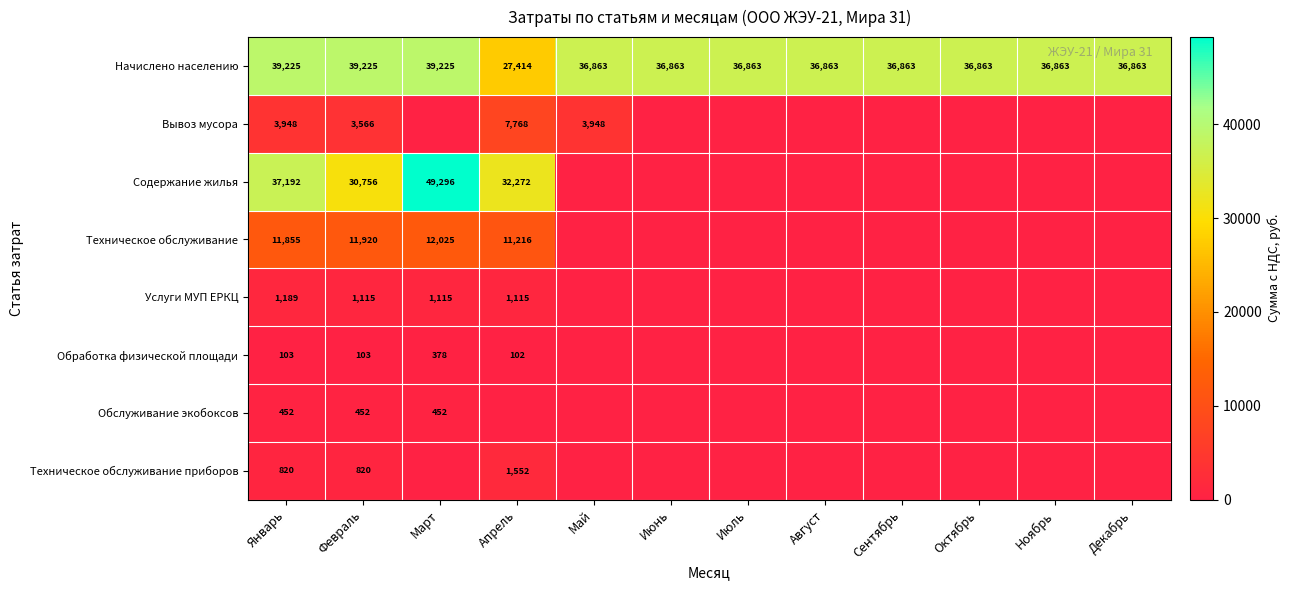

What is the difference between the highest and lowest values at Январь?

39122